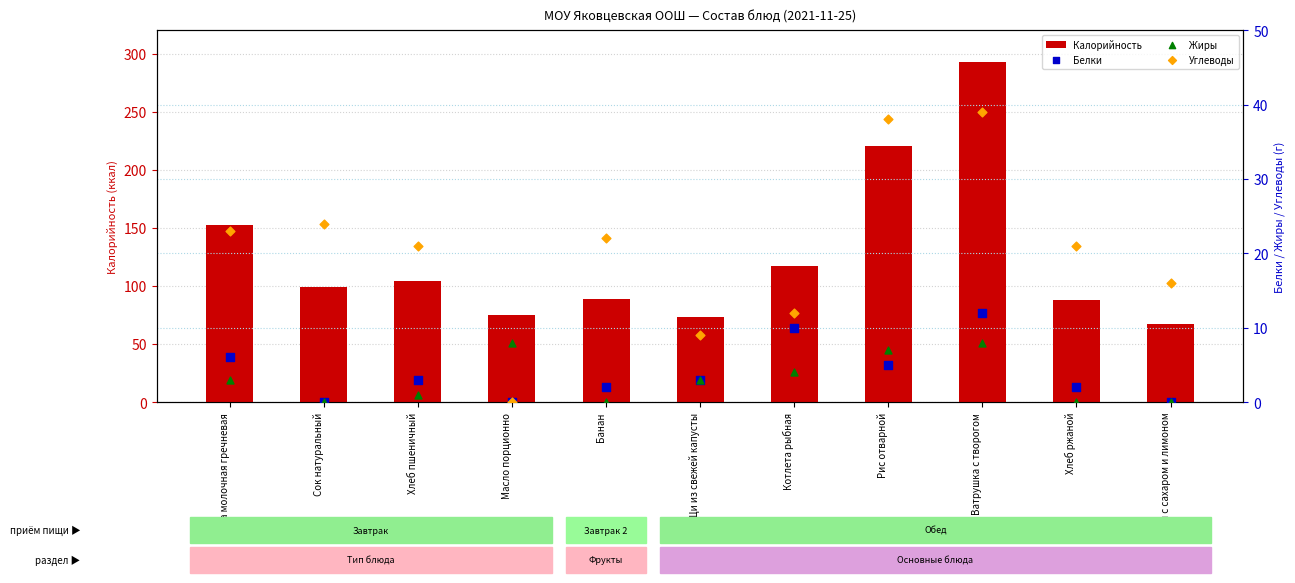

What is the total value across all series at Щи из свежей капусты?

88